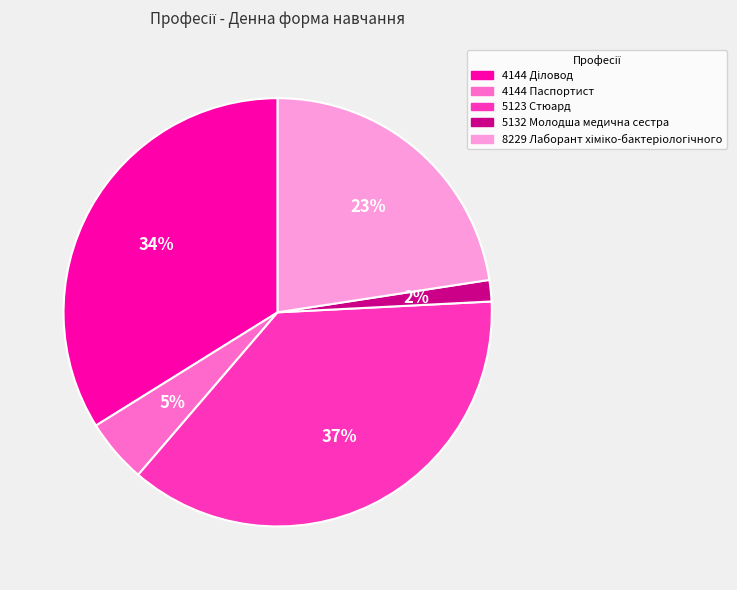

To the nearest percent, what is the combined percentage of 5132 Молодша медична сестра and 5123 Стюард?

39%